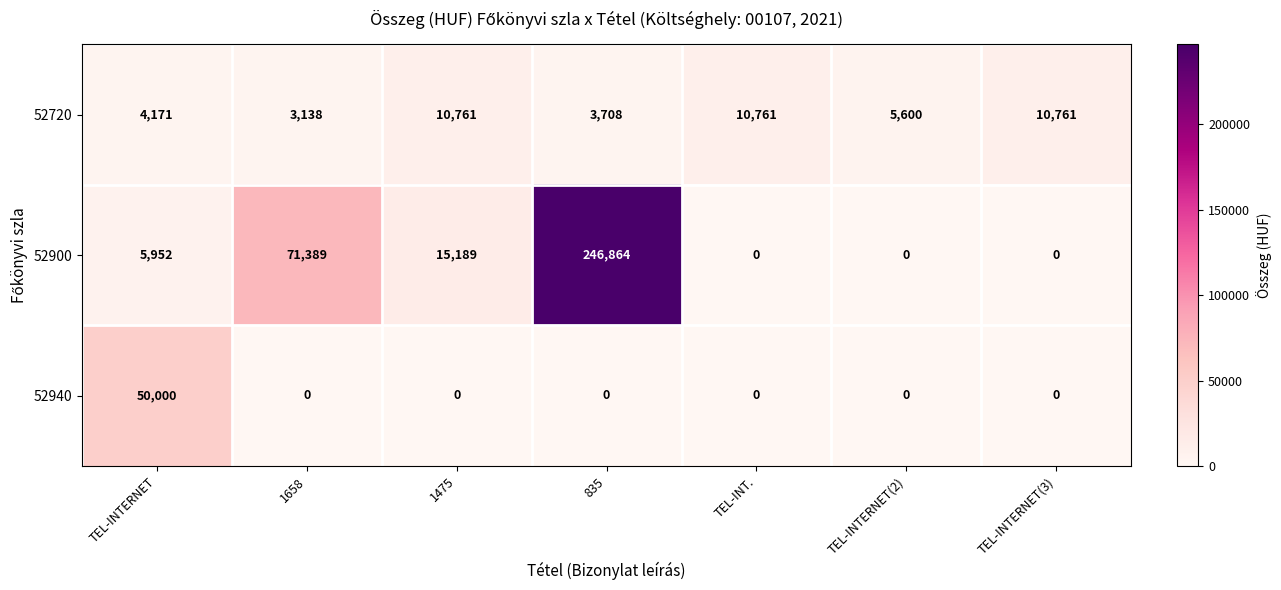

At which category is the sum across all series the highest?

835